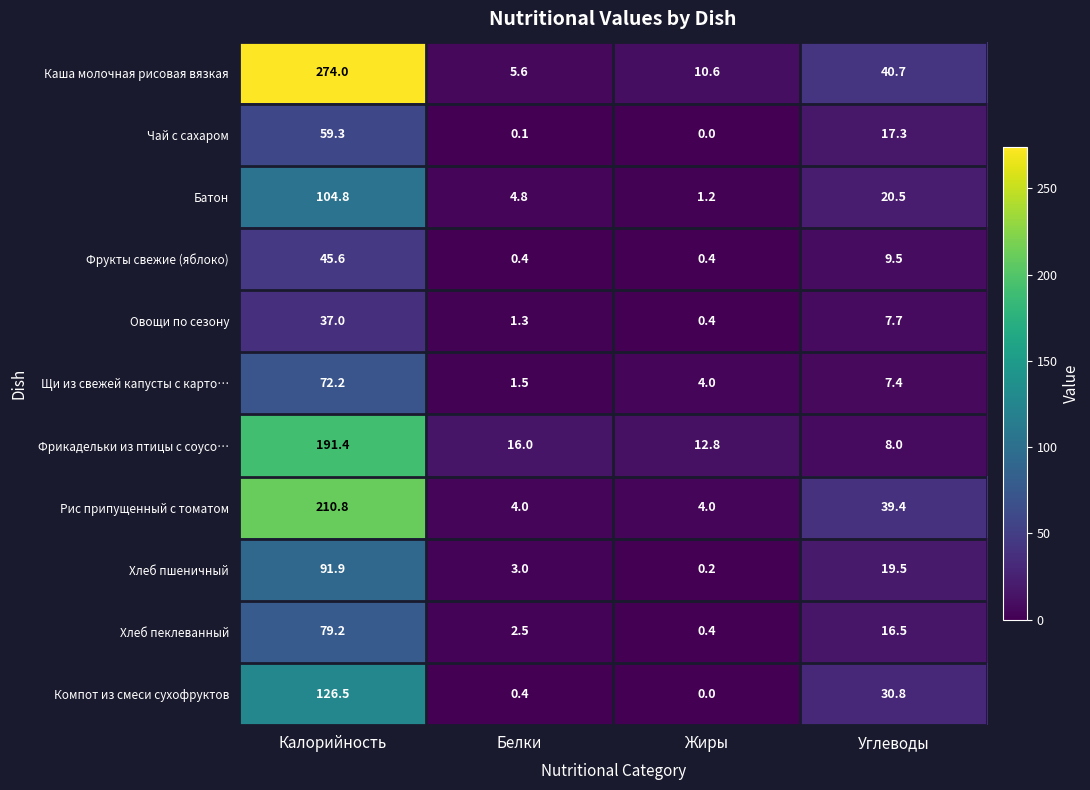

Which series has the widest spread of values?

Каша молочная рисовая вязкая